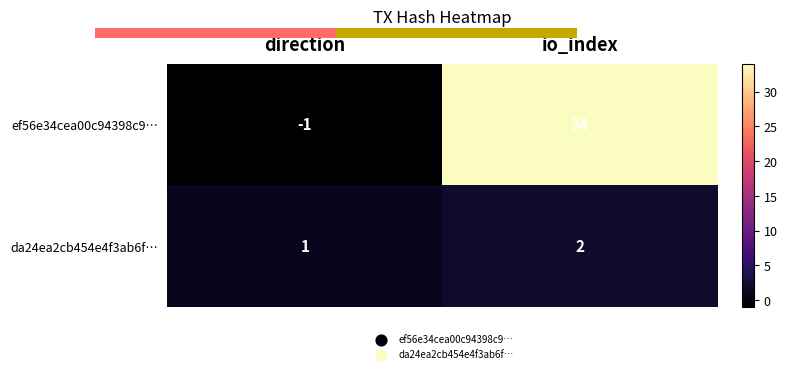

What is the difference between the maximum and minimum values in the da24ea2cb454e4f3ab6f… series?

1